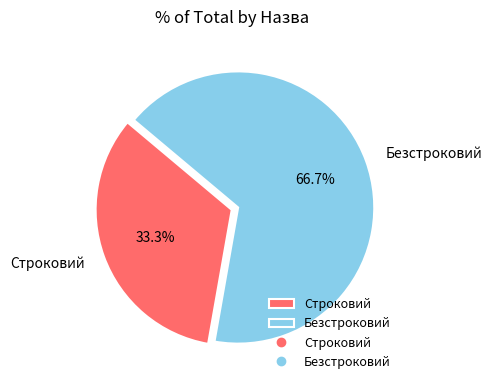

Combined, do Строковий and Безстроковий account for over 50%?

Yes